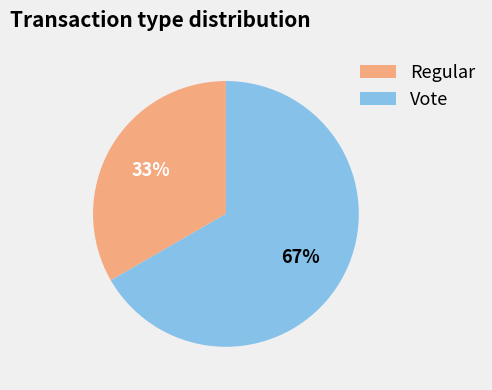

To the nearest percent, what is the combined percentage of Regular and Vote?

100%